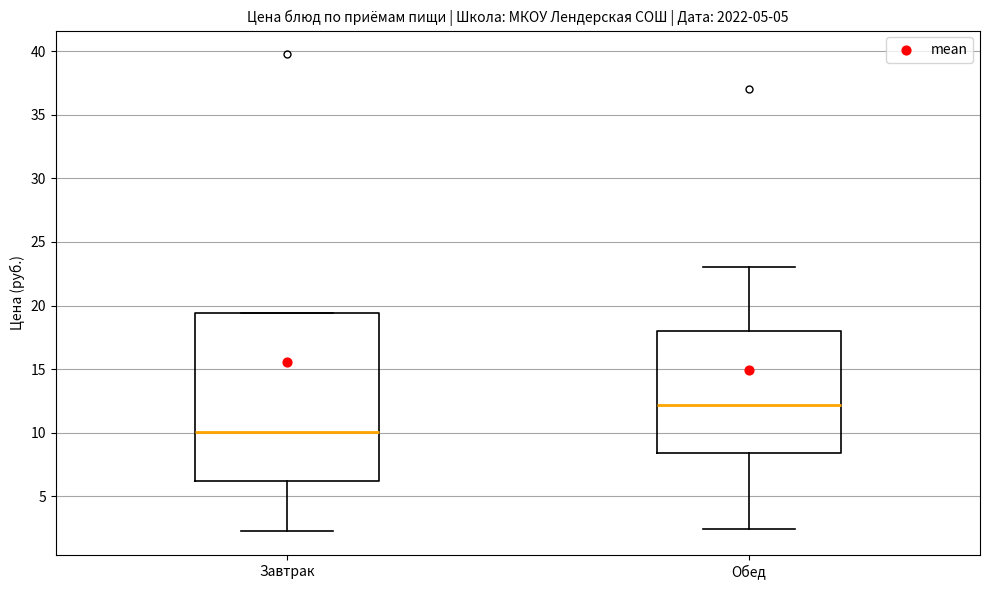

Which box is the tallest, from its lower edge to its upper edge?

Завтрак